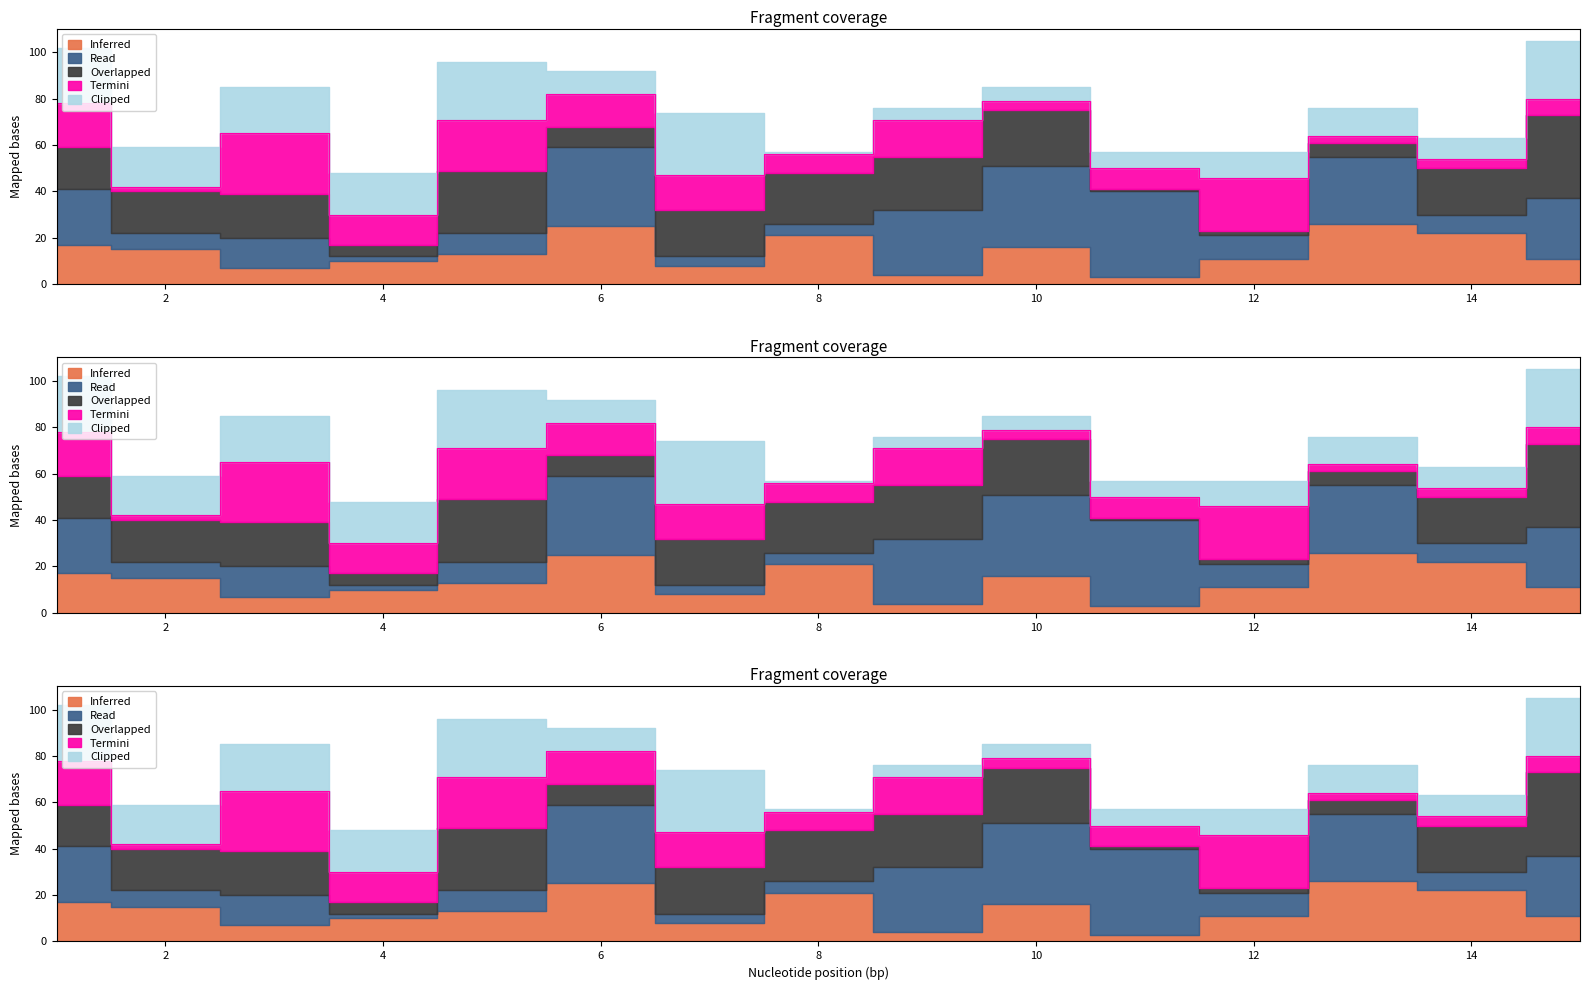

How many interior local peaks does the Overlapped series have?

3